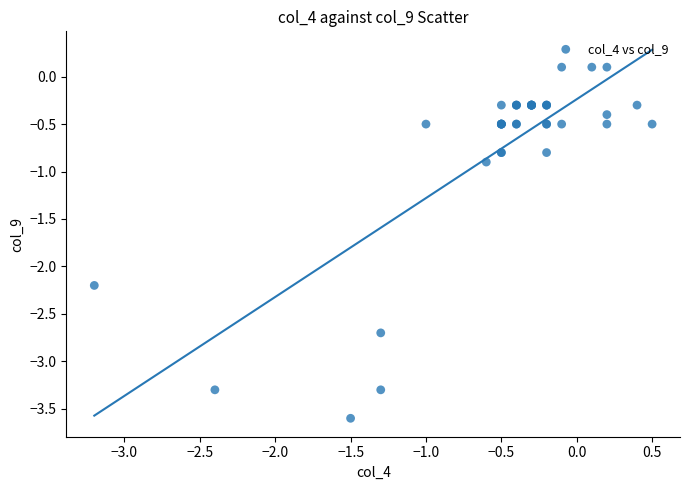

What Y value in the scatter plot is closest to -1?

-0.9